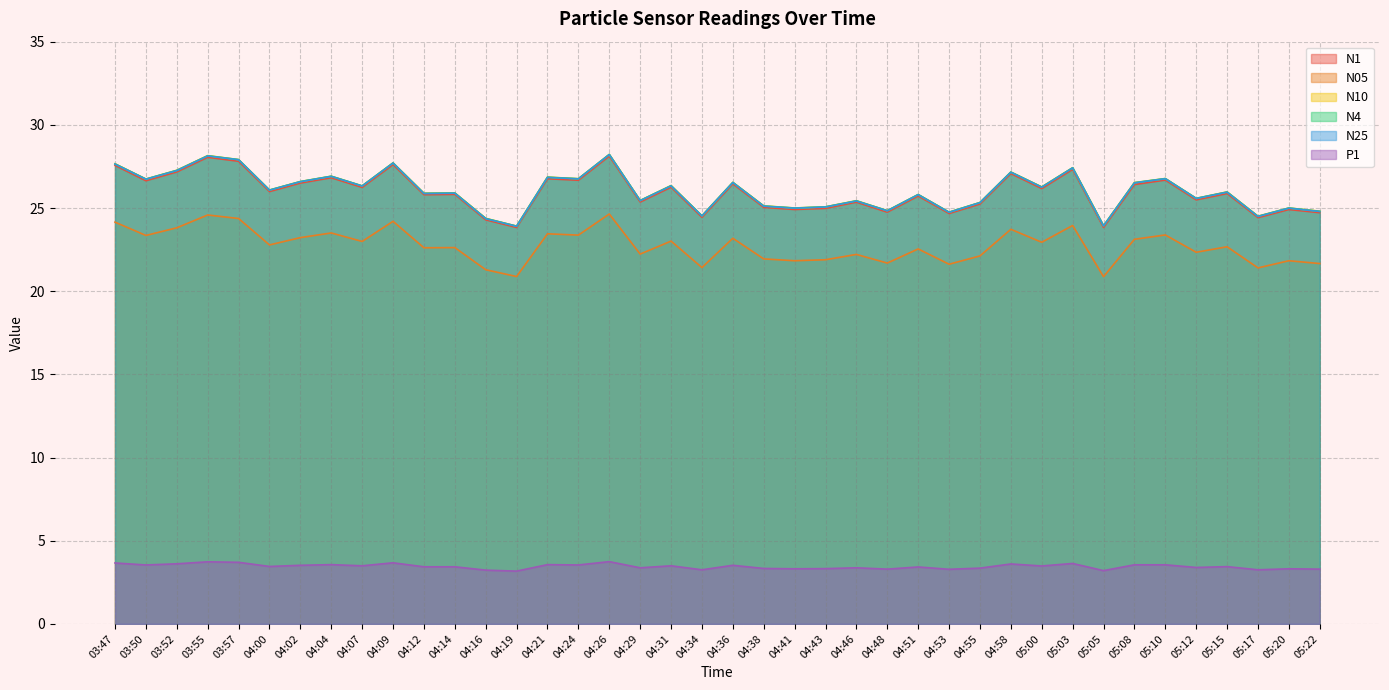

List the series in order of their peak value, lowest first.

P1, N05, N1, N25, N10, N4